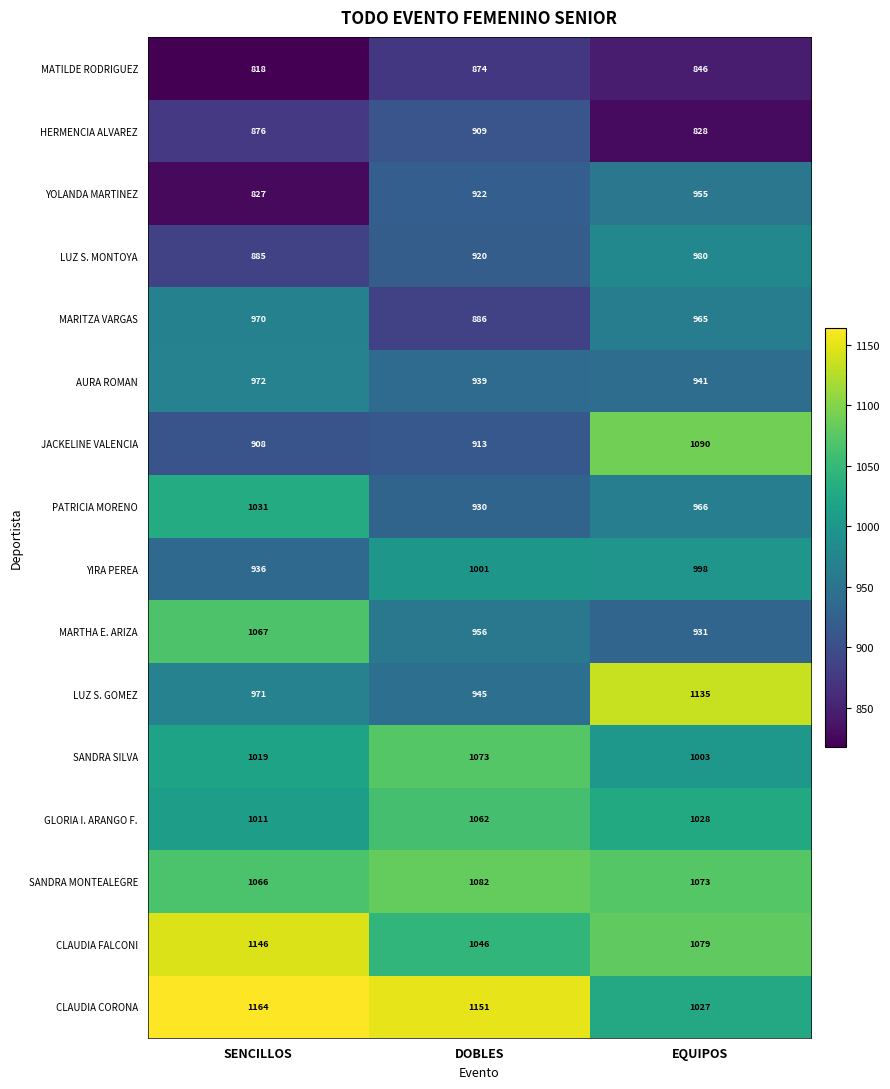

The value of LUZ S. MONTOYA at EQUIPOS is 508. True or false?

False